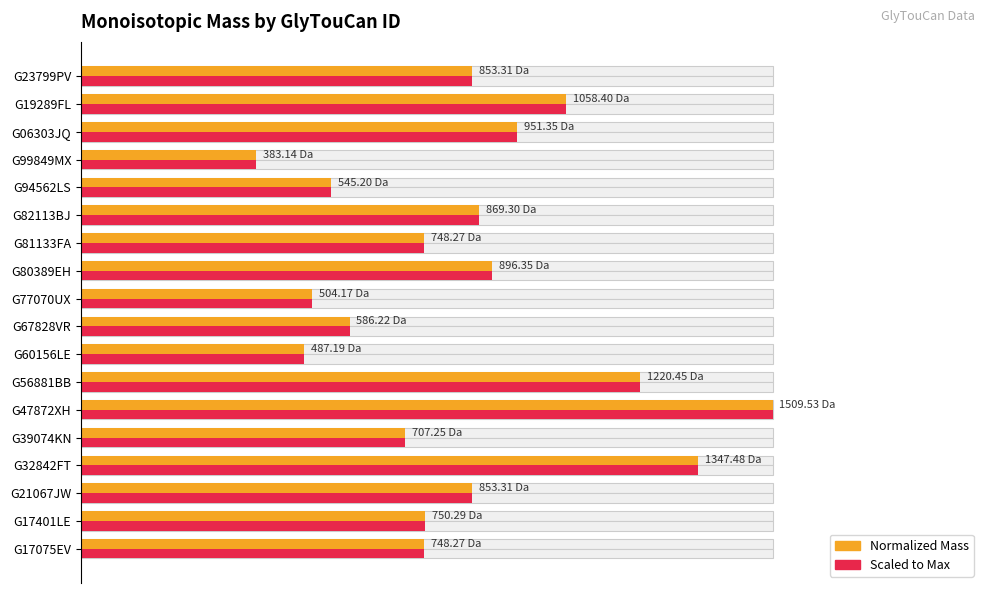

What position from the left is G06303JQ?

16